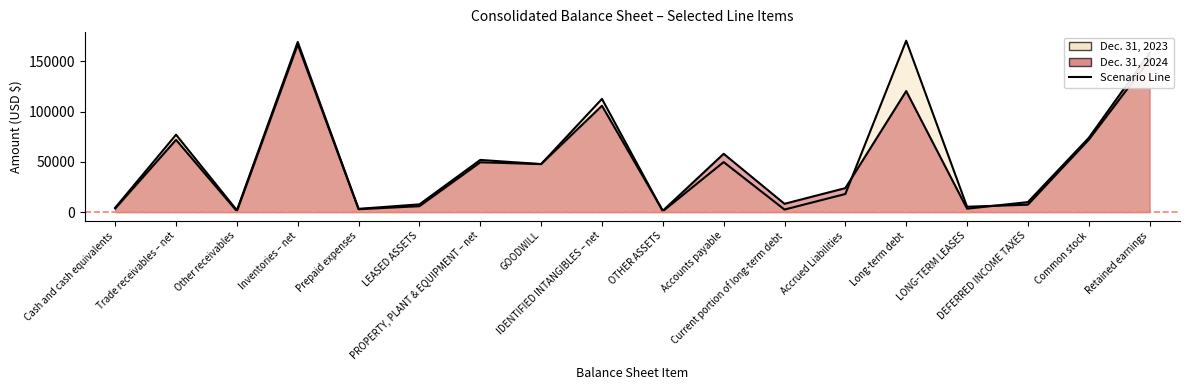

Rank the series by their maximum value, from lowest to highest.

Dec. 31, 2024, Dec. 31, 2023